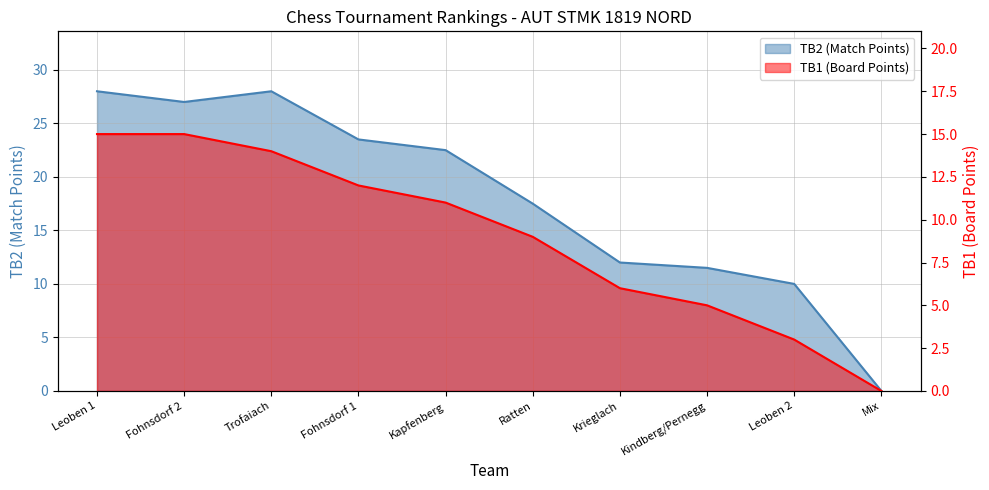

At which category is the sum across all series the highest?

Leoben 1